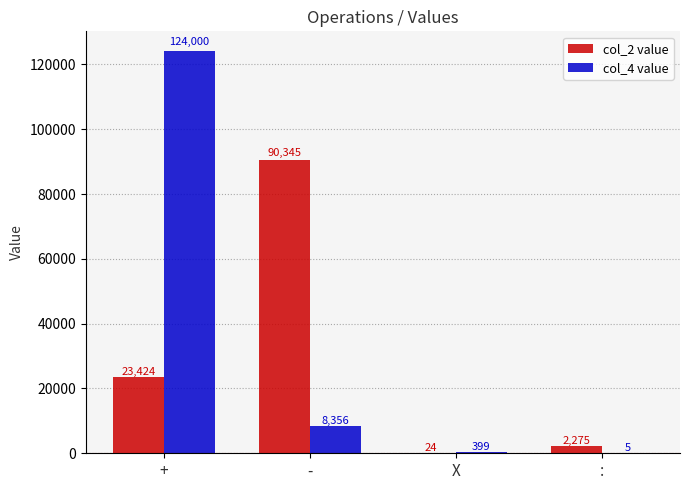

True or false: col_2 value has a value of 121630 at -.

False